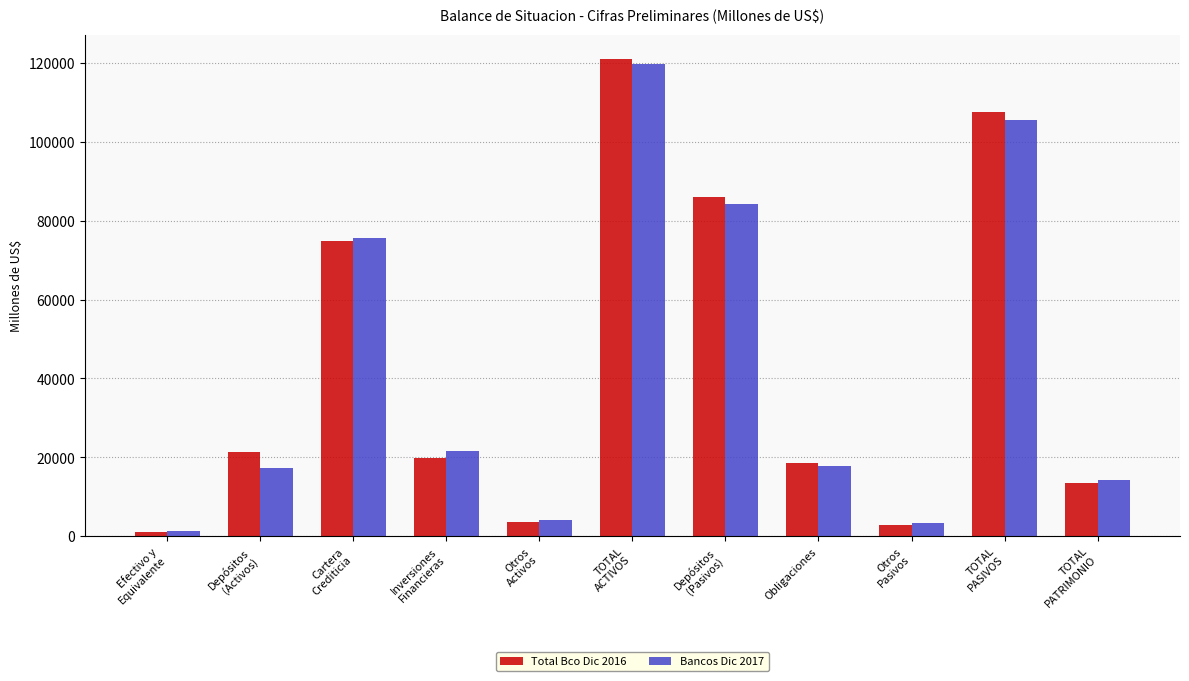

How many values in the Total Bco Dic 2016 series are below 19946?

5